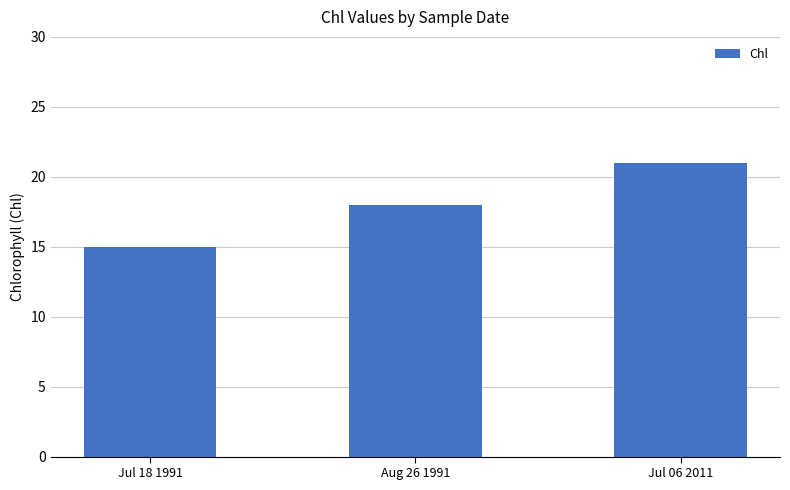

At which label is the value closest to 18?

Aug 26 1991